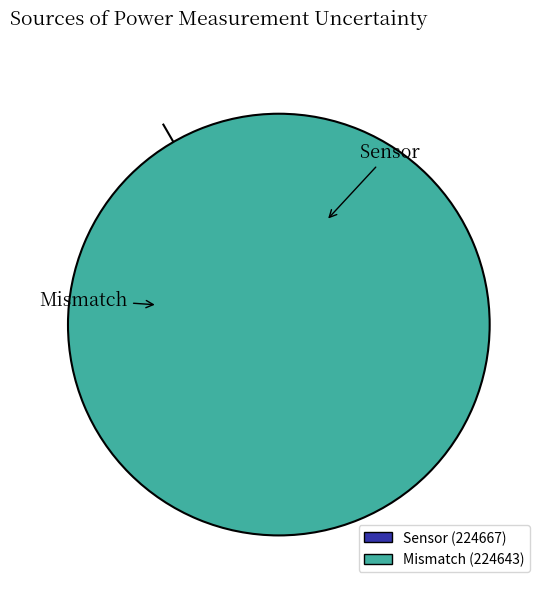

Does any single category account for the majority?

Yes